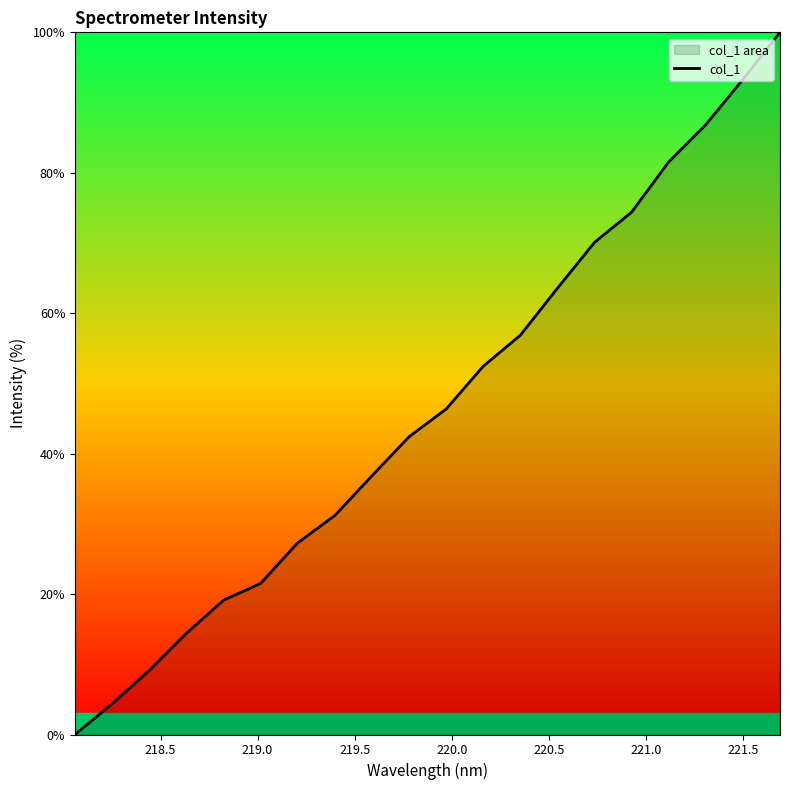

What is the difference between the maximum and minimum values?

100.0